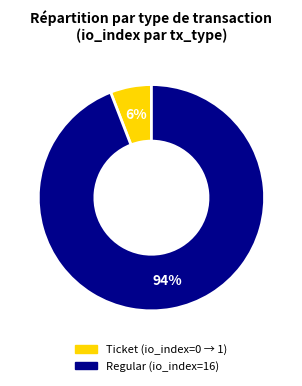

The Regular slice represents 99% of the pie. True or false?

False